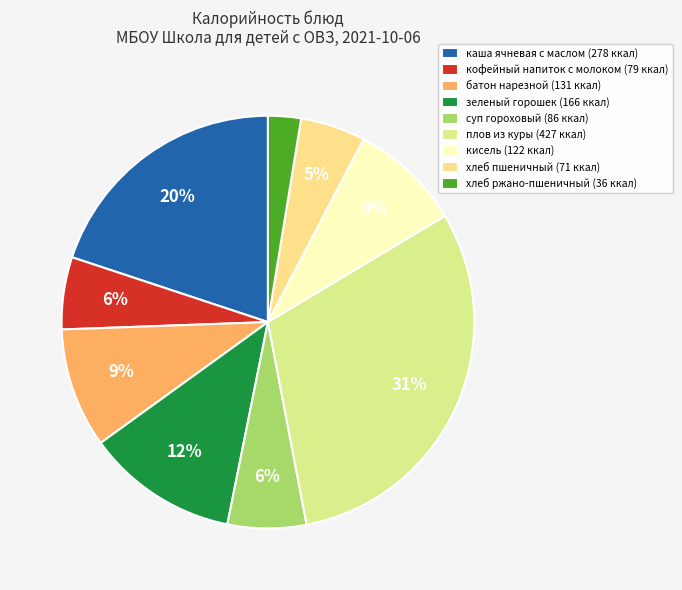

How many slices are in this pie chart?

9